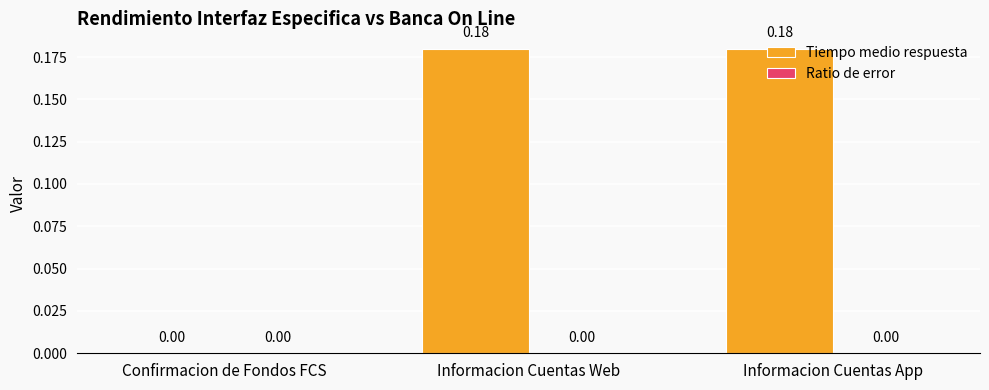

Between Confirmacion de Fondos FCS and Informacion Cuentas App, which is larger?

Informacion Cuentas App